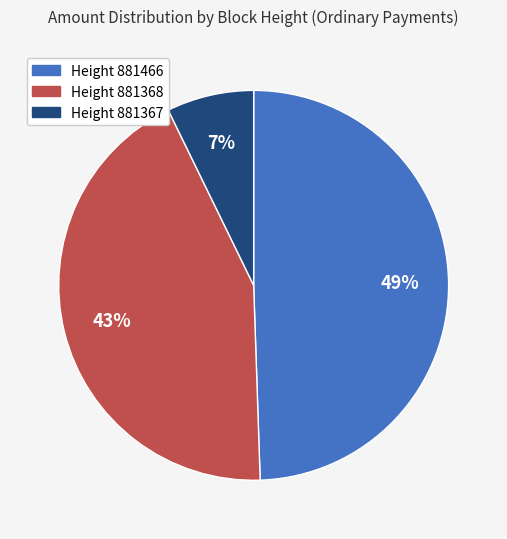

To the nearest percent, what is the difference between the largest and smallest slice percentages?

42%